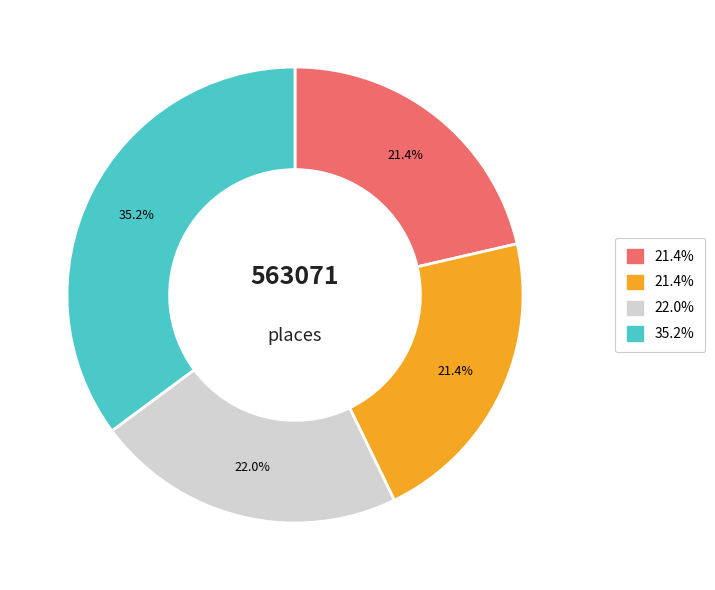

How many slices are in this pie chart?

4